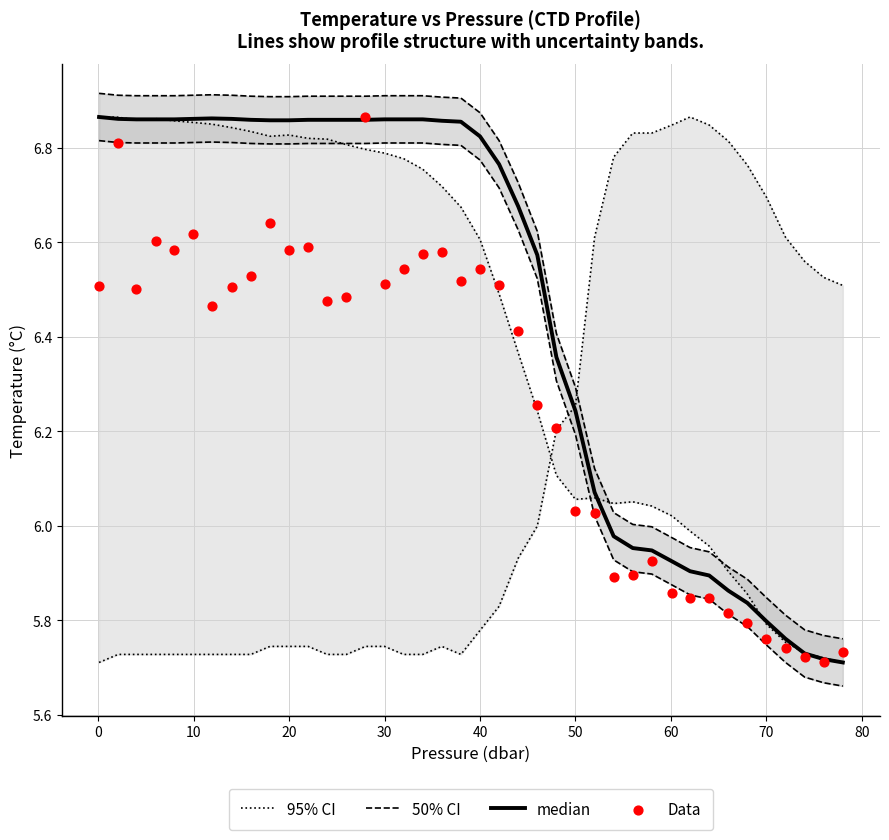

Which series reaches the maximum Y coordinate?

50% CI